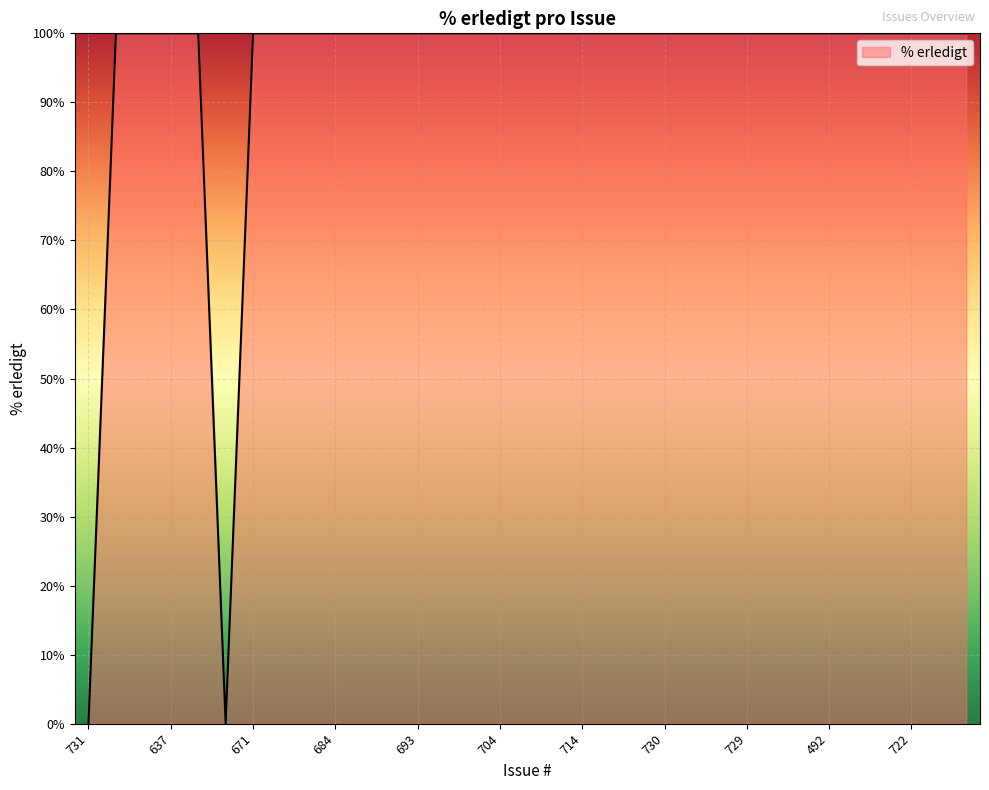

What is the difference between the maximum and minimum values?

100